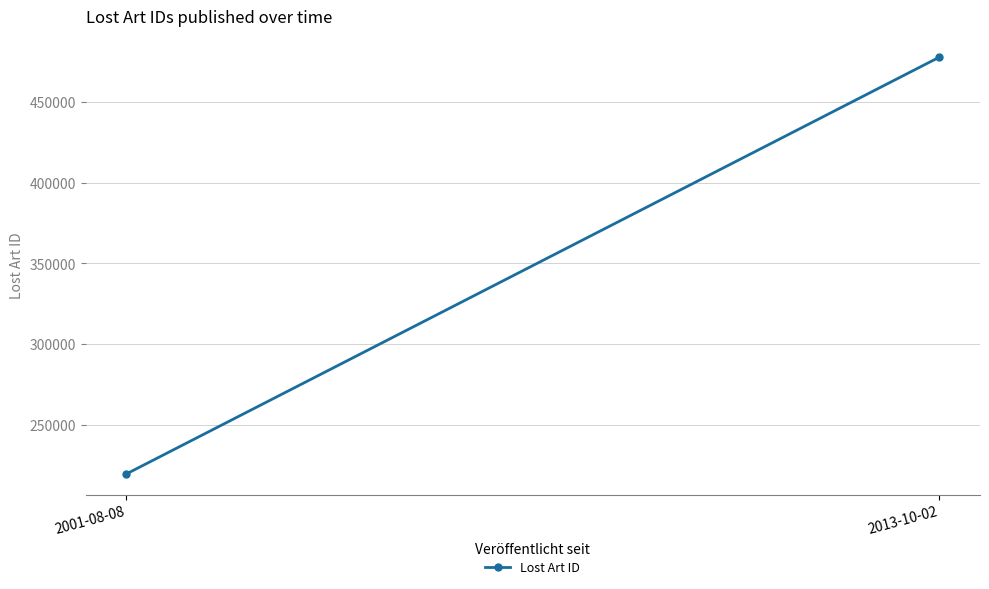

Between 2013-10-02 and 2001-08-08, which is larger?

2013-10-02